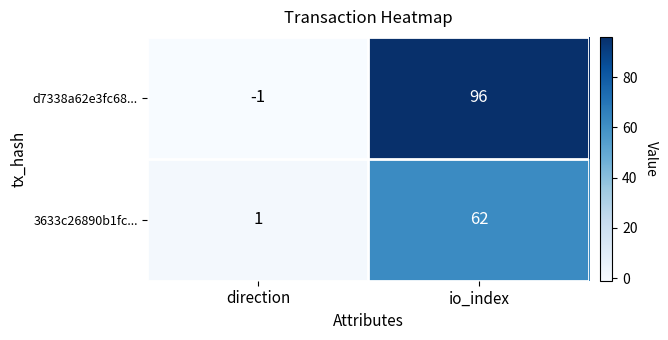

At how many categories does at least one series exceed 62?

1